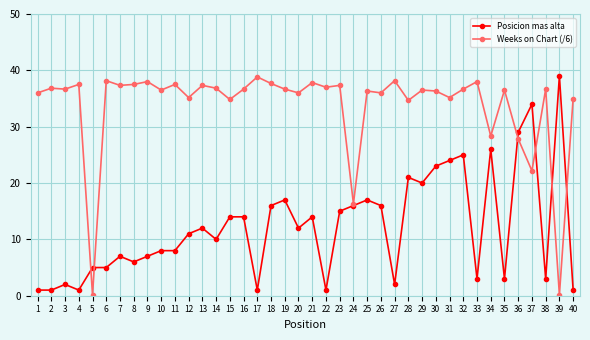

At 23, list the series in order from smallest to largest.

Posicion mas alta, Weeks on Chart (/6)